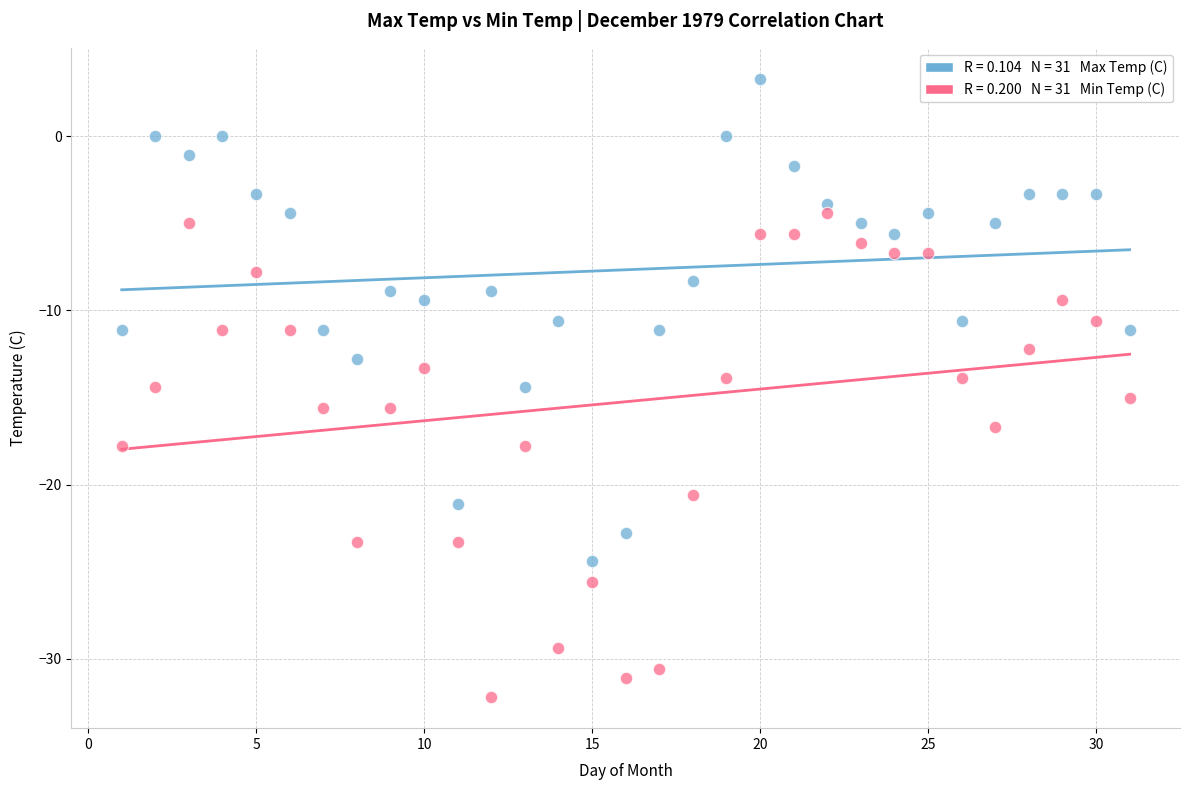

Across all data points, what is the range of Y values (max minus min)?

35.5